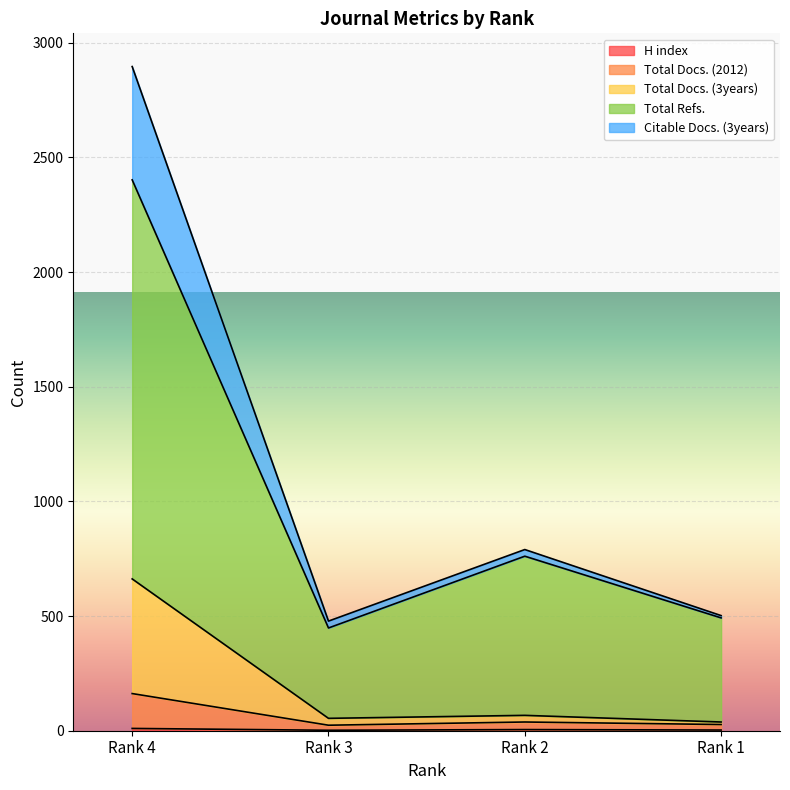

What are all the series names shown in the legend?

H index, Total Docs. (2012), Total Docs. (3years), Total Refs., Citable Docs. (3years)